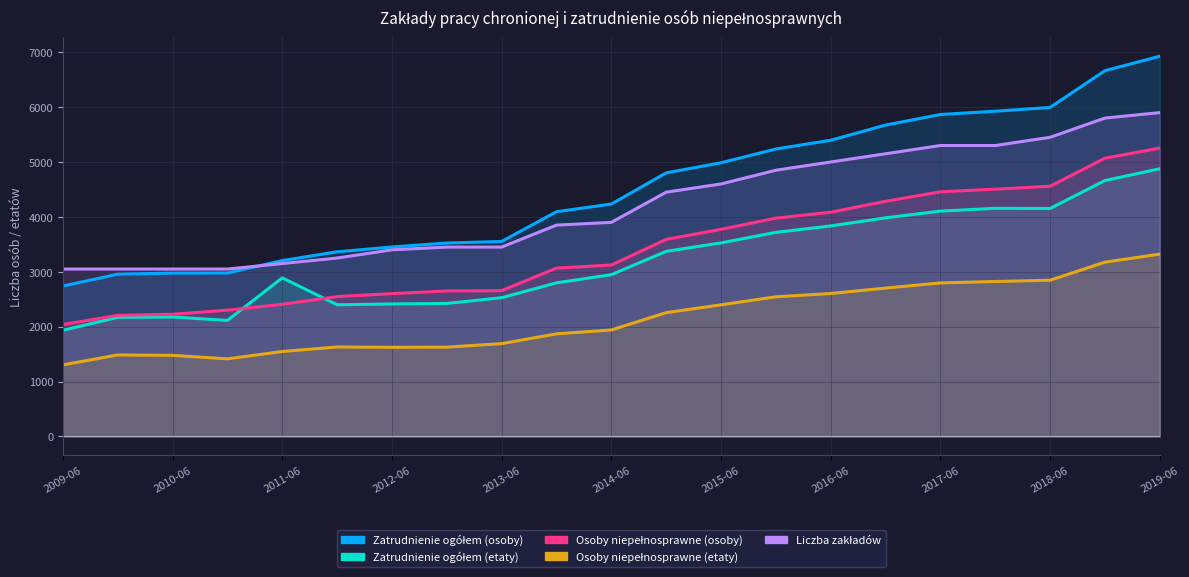

Is the value of Osoby niepełnosprawne (osoby) at 17 greater than the value of Zatrudnienie ogółem (osoby) at 19?

No